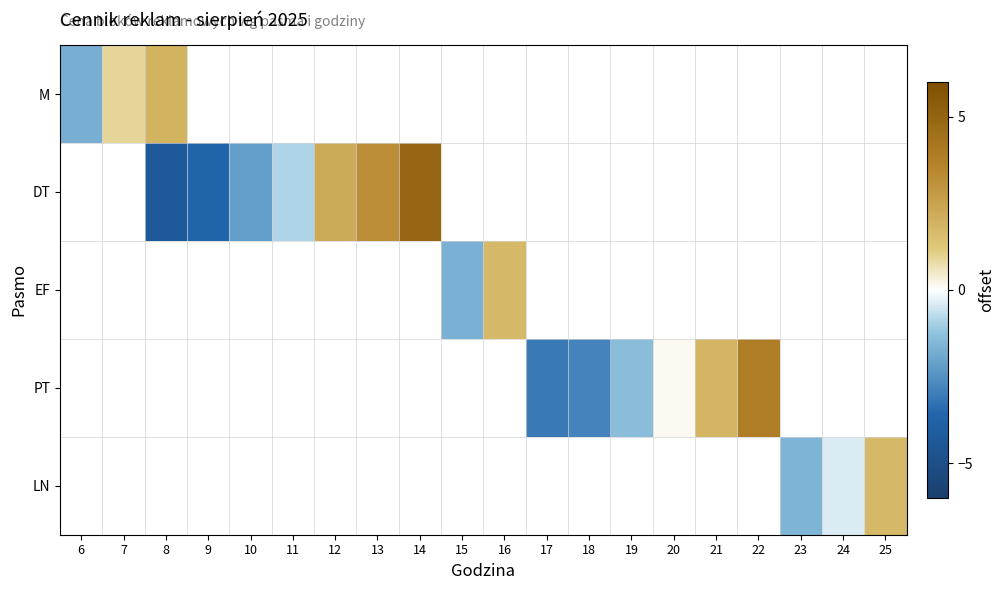

What is the greatest value displayed?

4.9